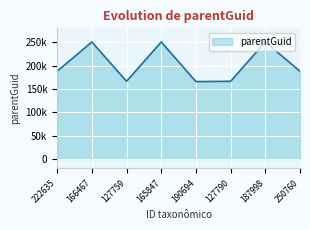

What is the label of the 4th point from the right?

190694